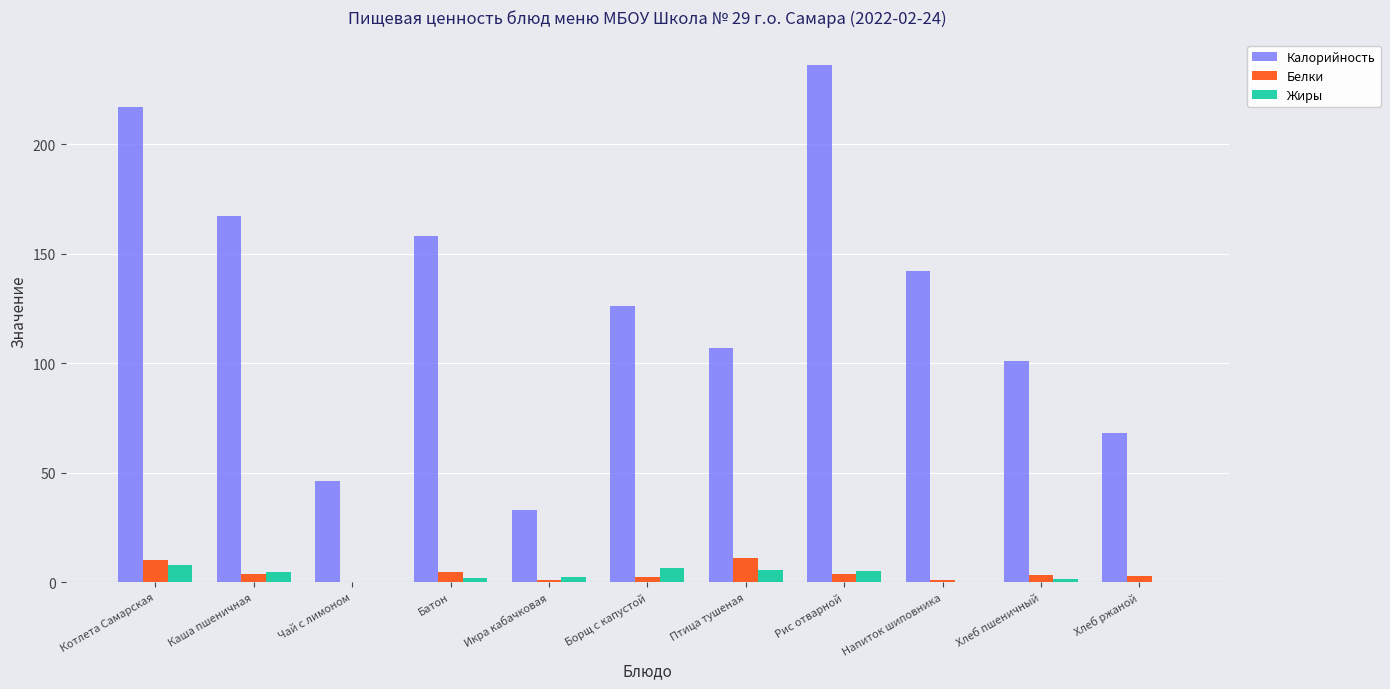

Are the bars horizontal?

No